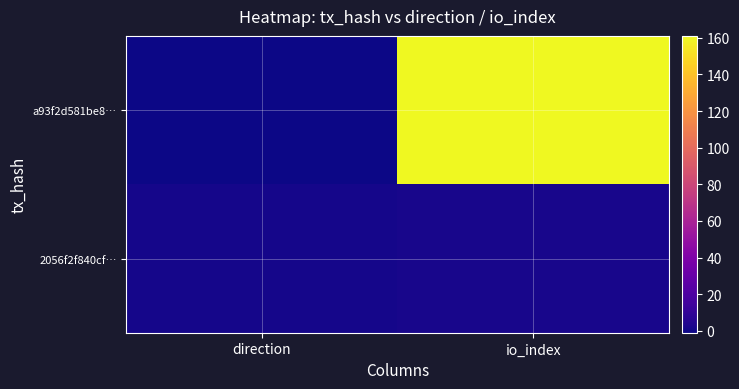

What is the difference between the highest and lowest values at direction?

2